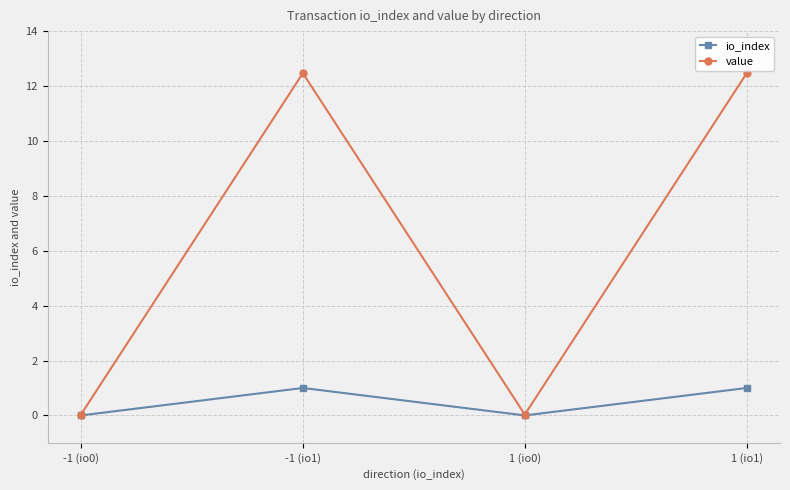

Which series has the largest range (max minus min)?

value